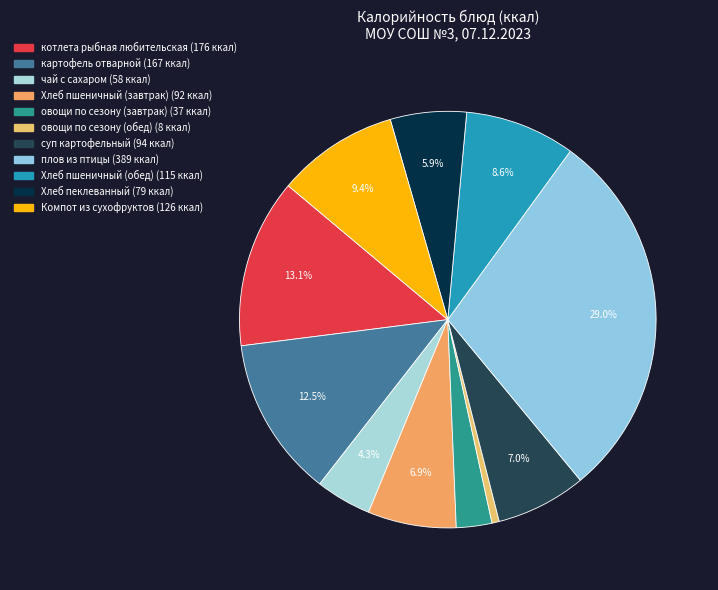

To the nearest percent, what is the difference between the овощи по сезону (обед) and Компот из сухофруктов slice percentages?

9%